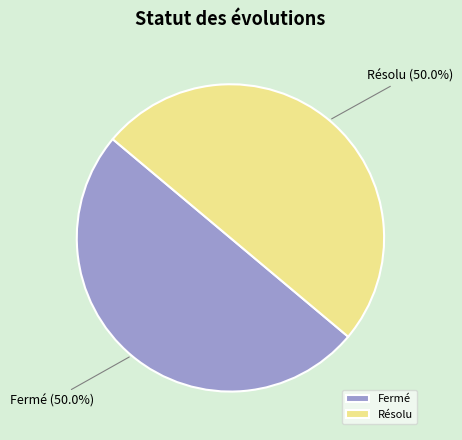

True or false: Résolu accounts for 27% of the total.

False